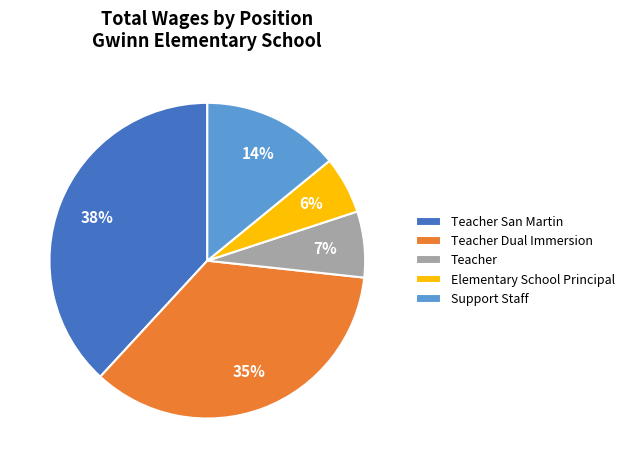

Between Teacher Dual Immersion and Teacher San Martin, which is larger?

Teacher San Martin